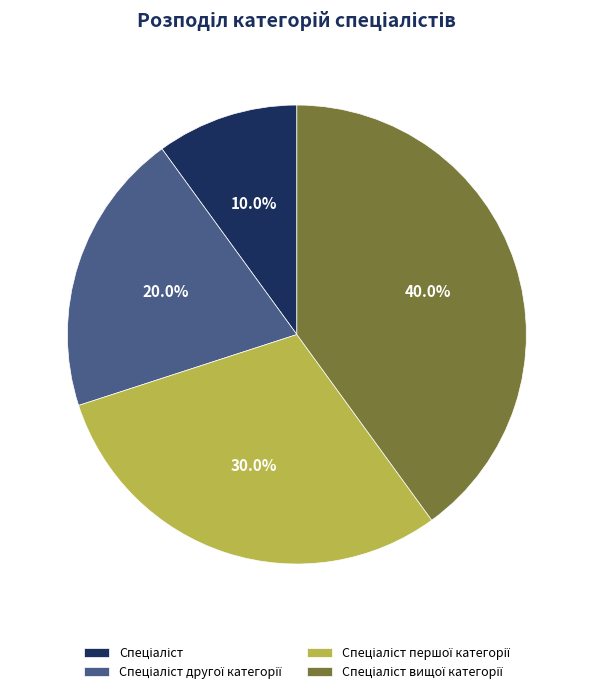

Is there any slice that represents more than half of the pie?

No